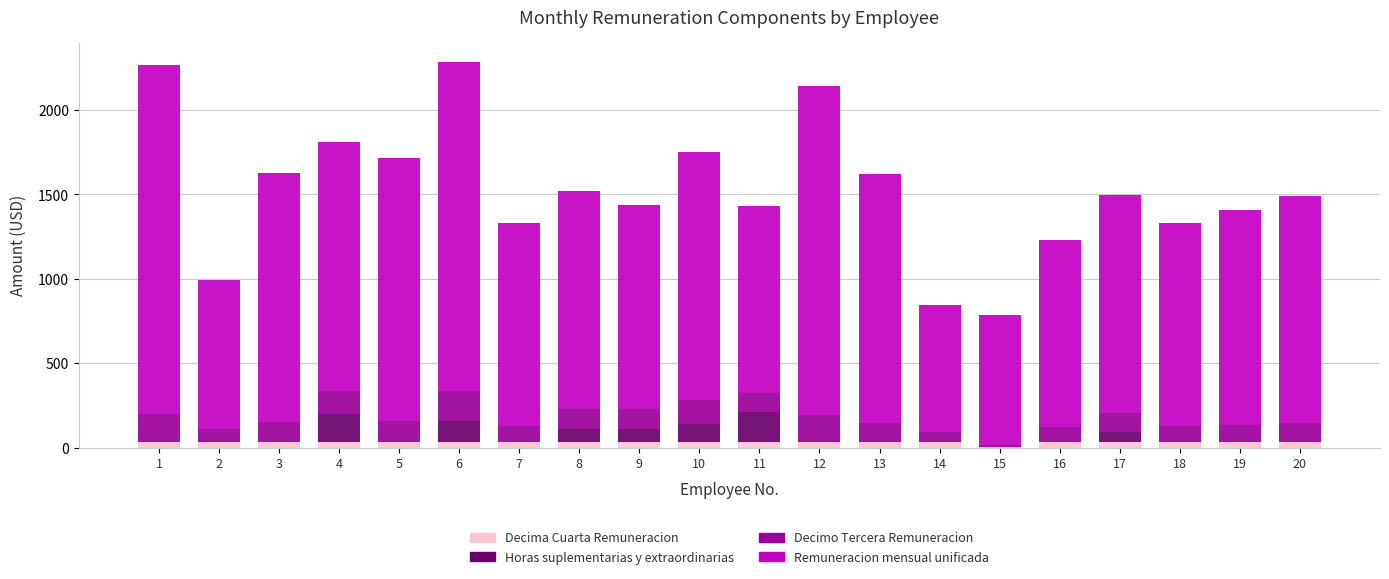

Are the bars grouped side by side (vs. stacked)?

No